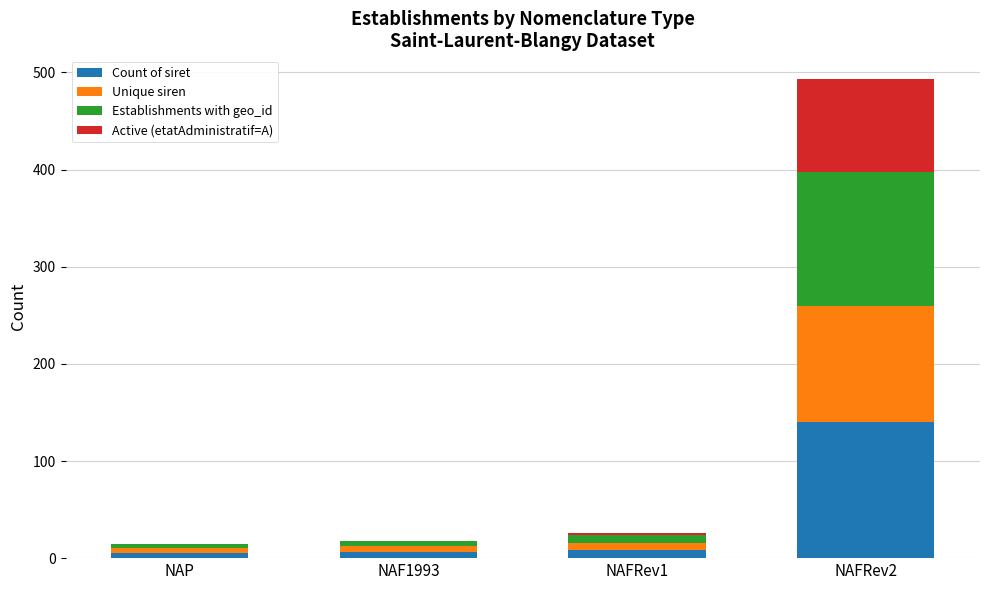

At which category is the sum across all series the highest?

NAFRev2